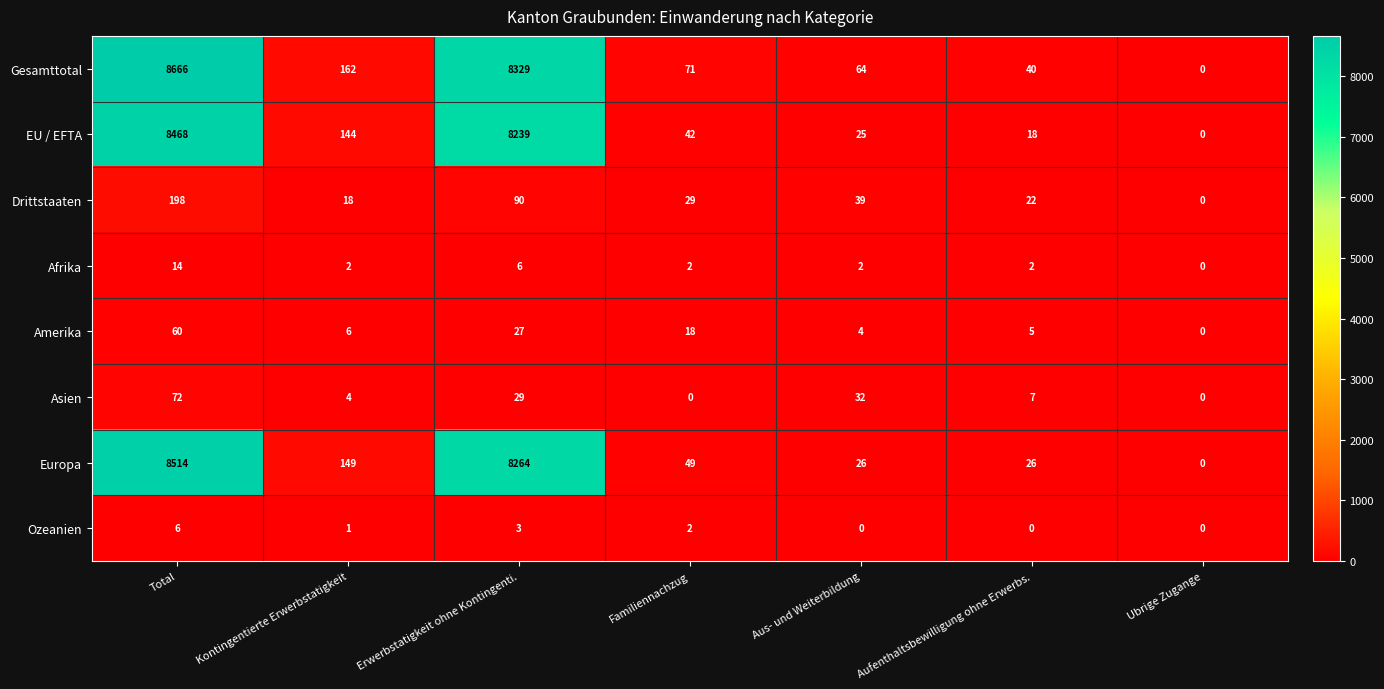

What is the total value across all series at Aus- und Weiterbildung?

192